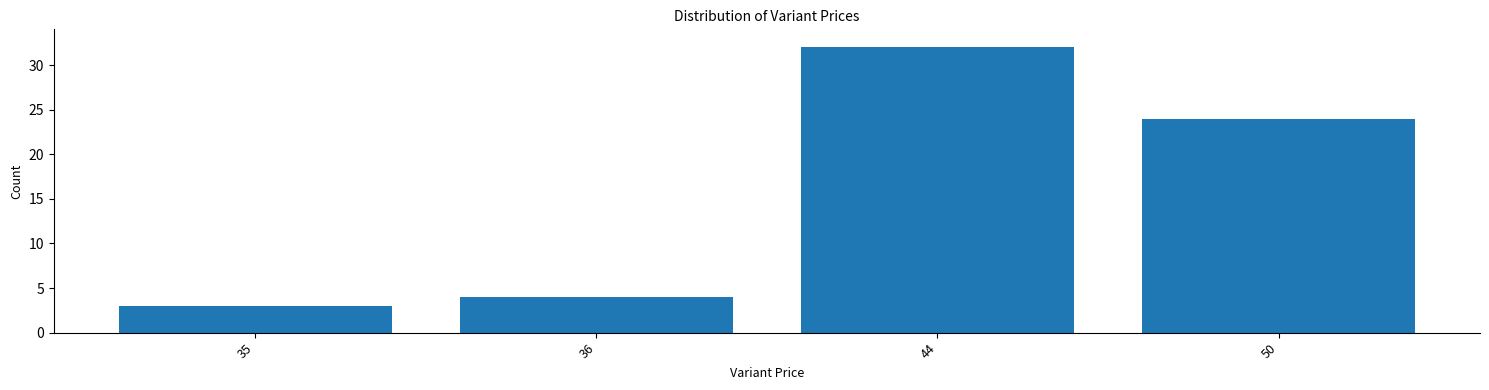

Reading left to right, list all the values displayed in this chart.

35=3	36=4	44=32	50=24